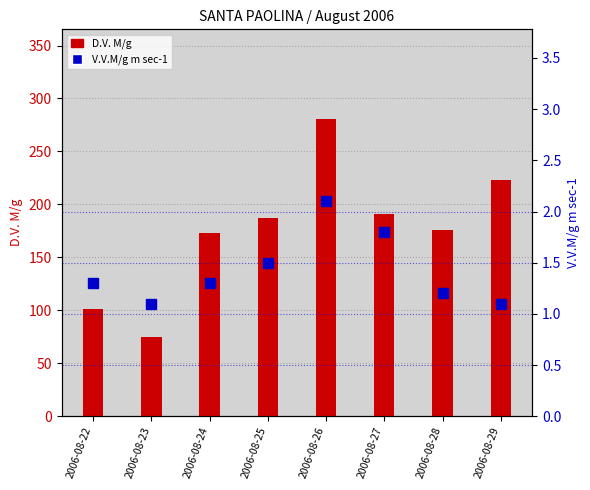

Reading left to right, what are all the values shown in this chart?

D.V. M/g: 101.0	75.0	173.0	187.0	281.0	191.0	176.0	223.0
V.V.M/g m sec-1: 1.3	1.1	1.3	1.5	2.1	1.8	1.2	1.1